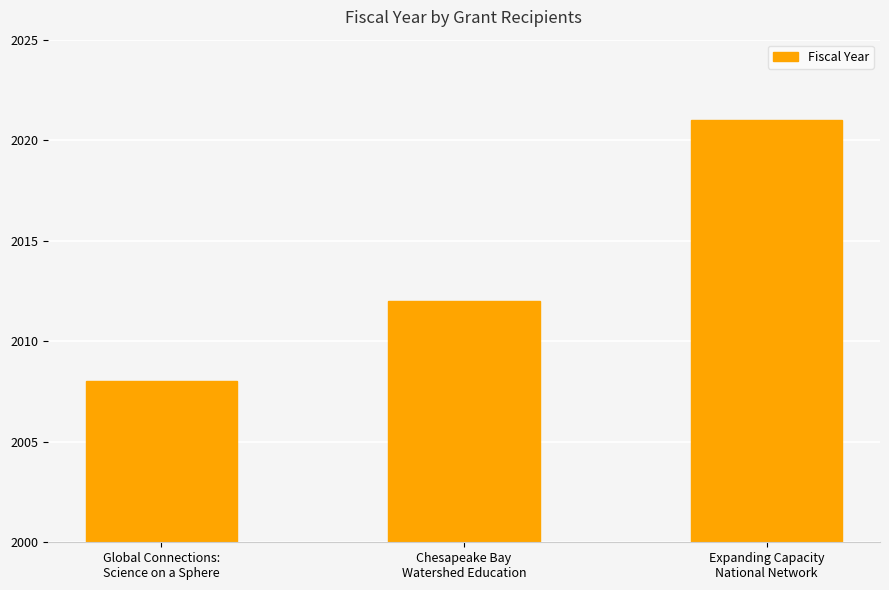

The value at Expanding Capacity
National Network is 2021. True or false?

True